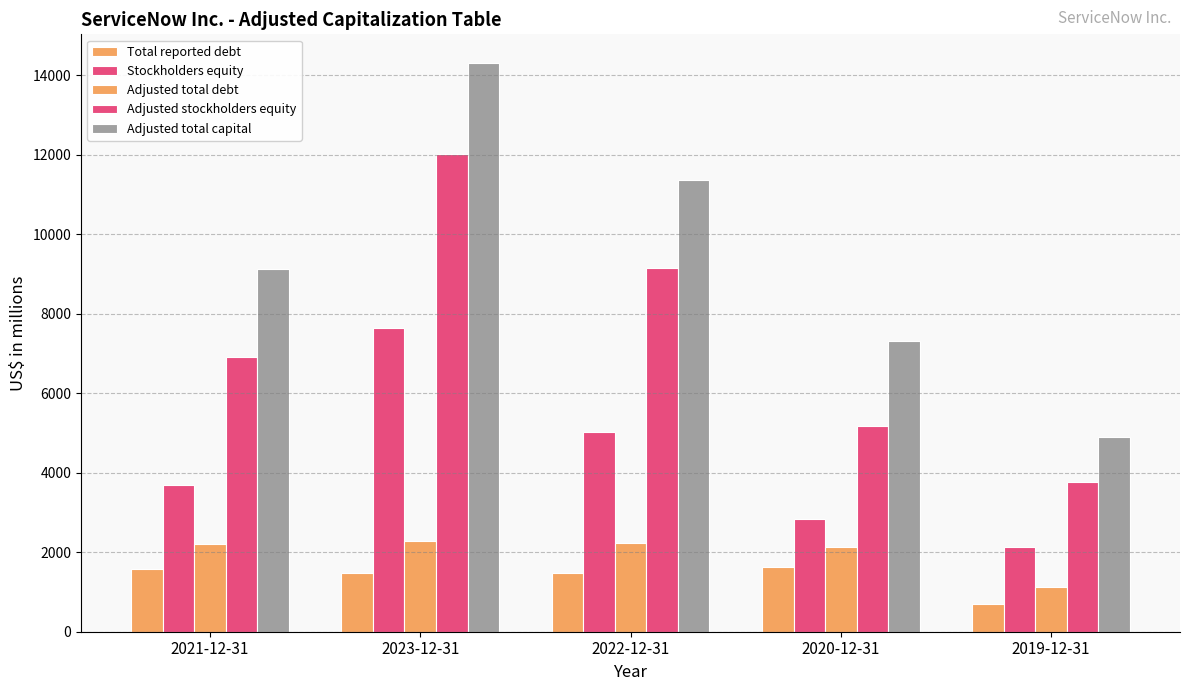

How many data points does each series have?

5